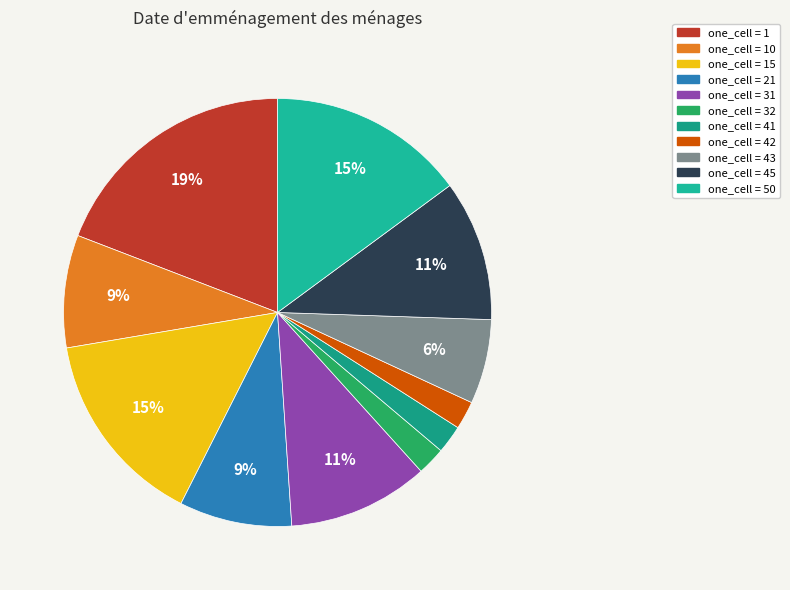

How many slices are in this pie chart?

11